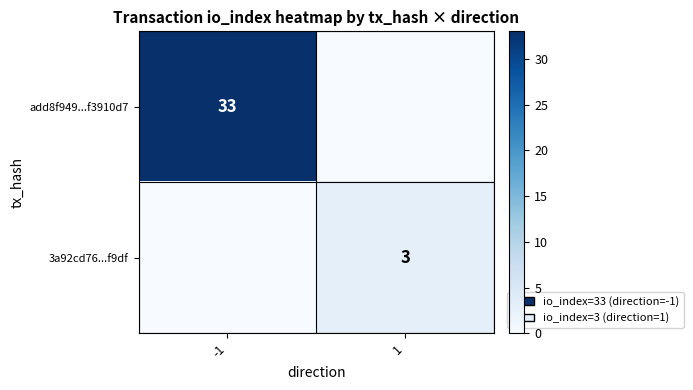

True or false: add8f949...f3910d7 has a value of 55 at -1.

False